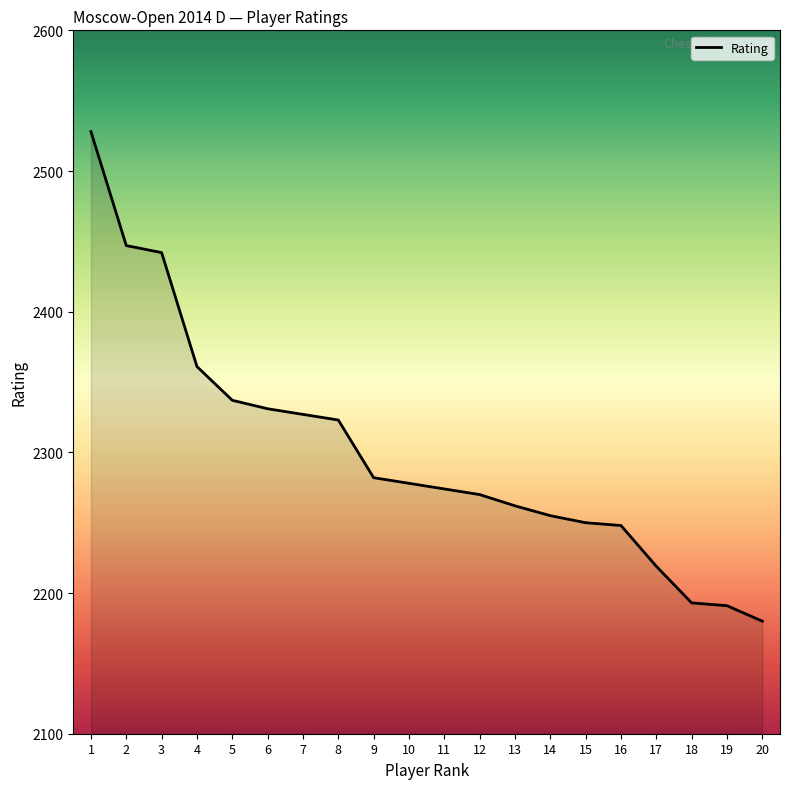

How many categories are shown in the chart?

20